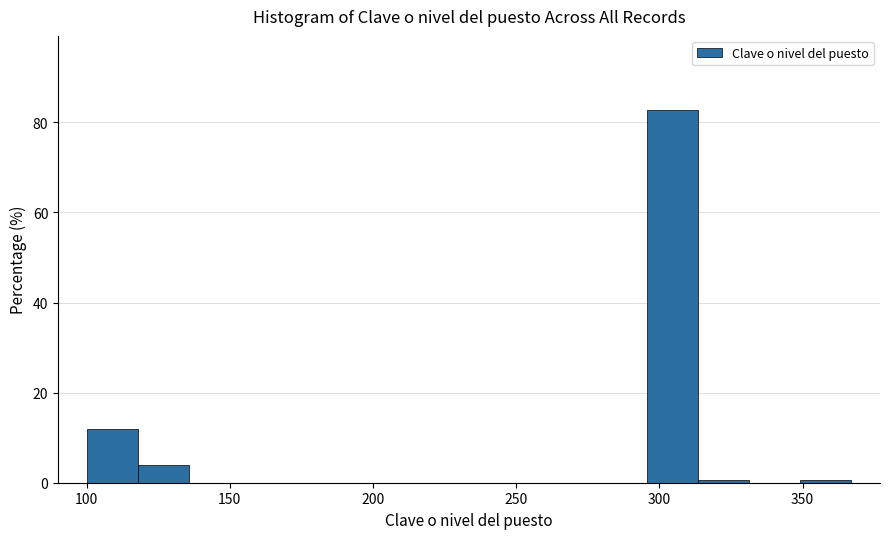

Around what value on the x-axis is the tallest bar? Give the approximate position of its centre, as read against the axis.

305